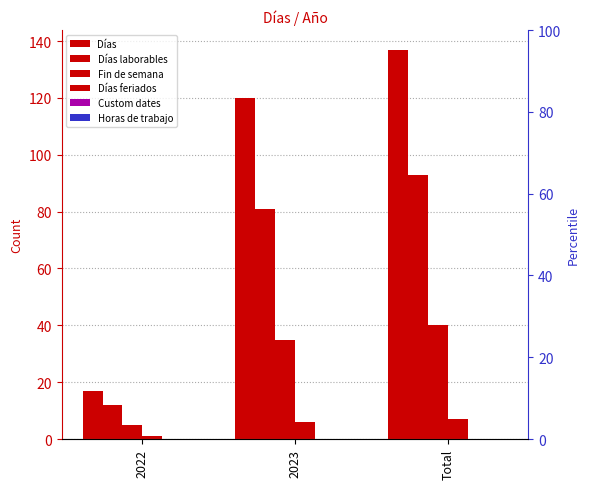

Which series has the largest range (max minus min)?

Días